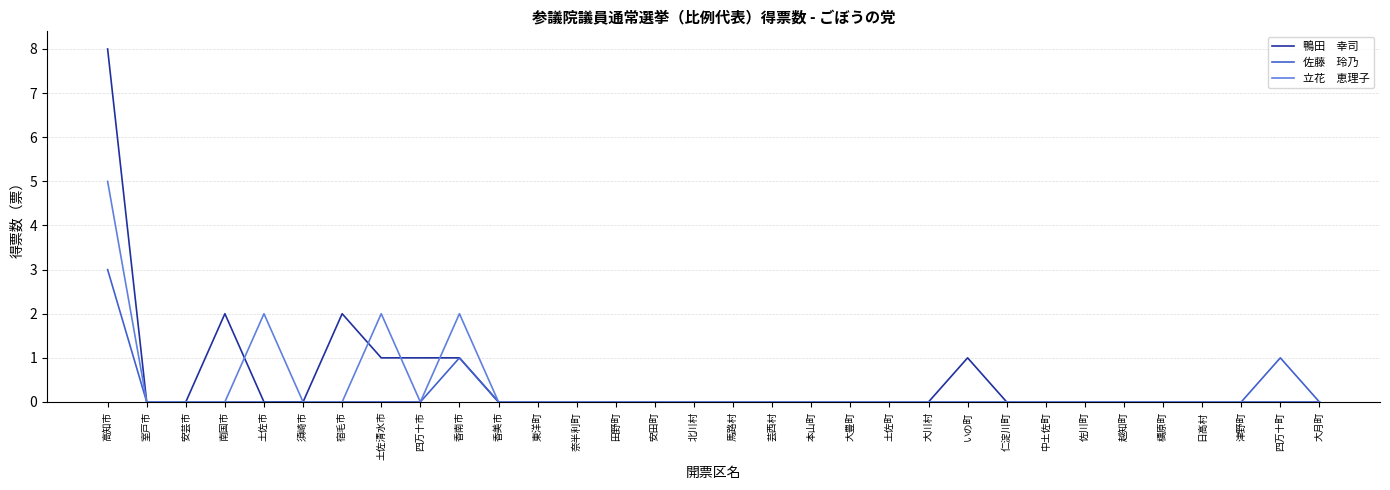

At which category is the sum across all series the highest?

高知市